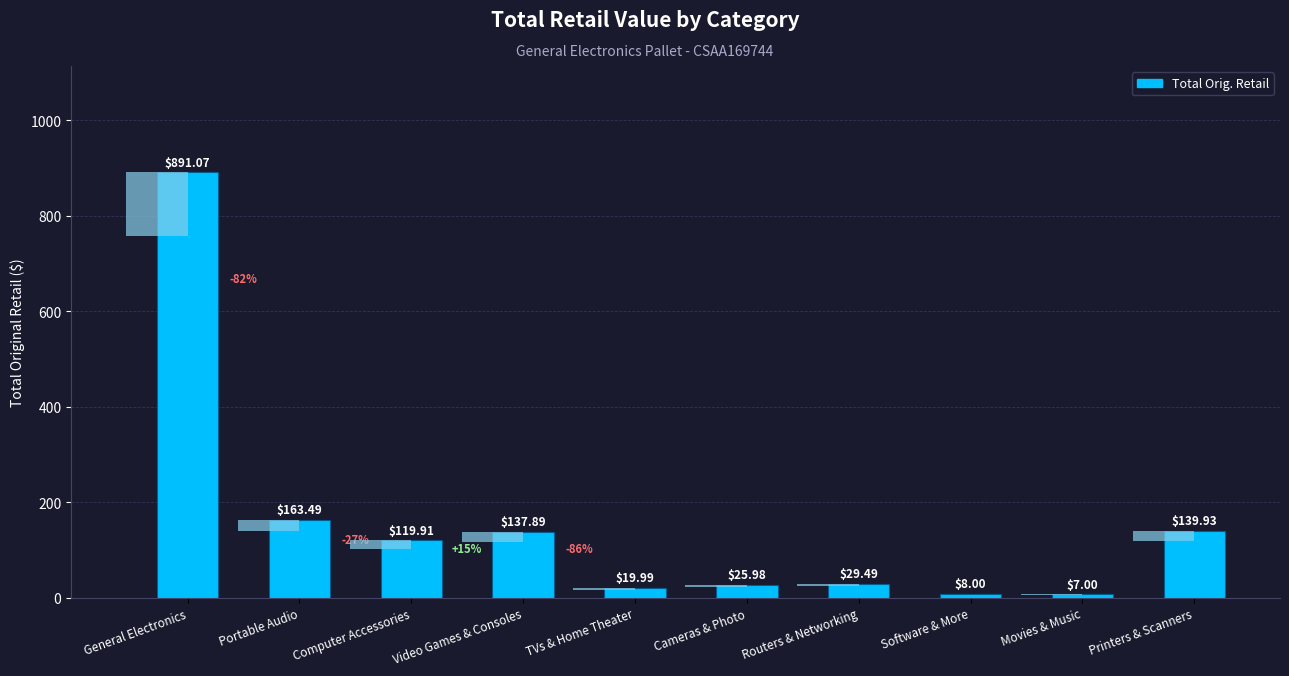

Reading right to left, list all the values displayed in this chart.

Printers & Scanners=139.9	Movies & Music=7.0	Software & More=8.0	Routers & Networking=29.5	Cameras & Photo=26.0	TVs & Home Theater=20.0	Video Games & Consoles=137.9	Computer Accessories=119.9	Portable Audio=163.5	General Electronics=891.1